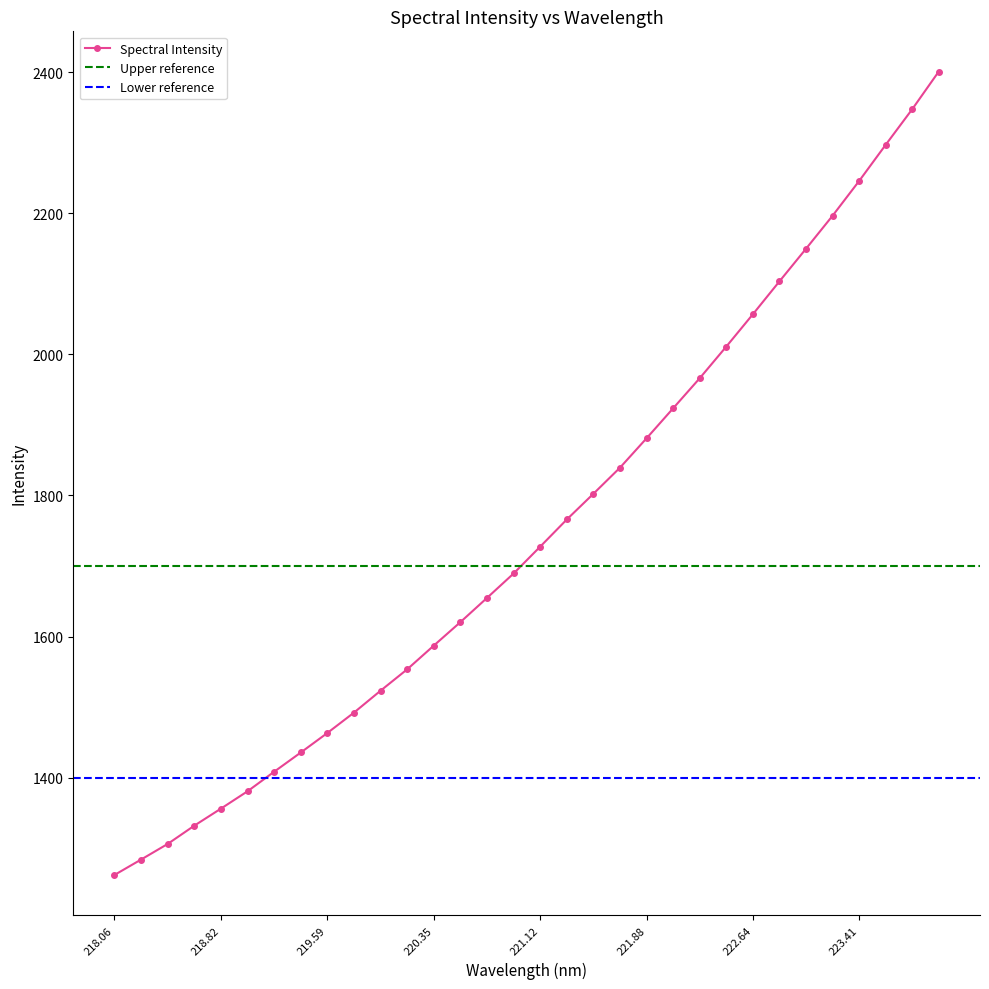

True or false: Spectral Intensity has a value of 1881.1 at 221.88.

True